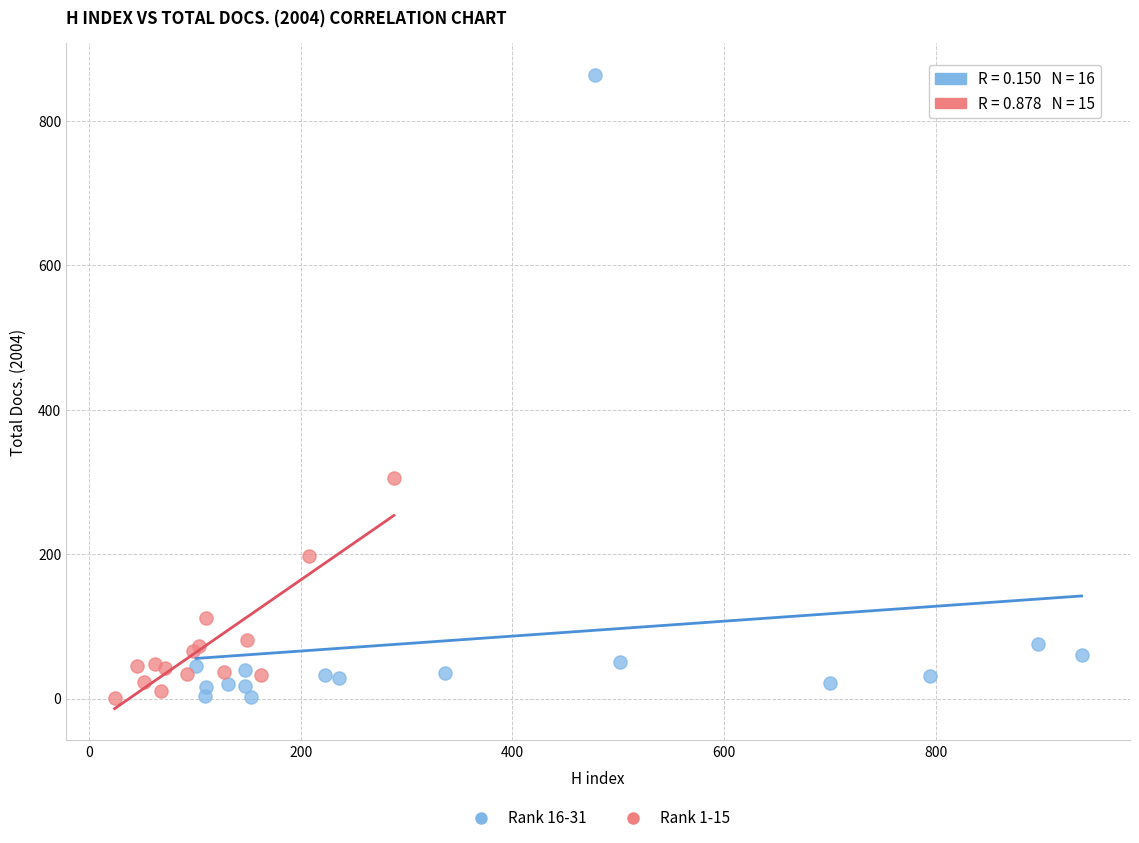

Which series has the widest spread of Y values?

Rank 16-31